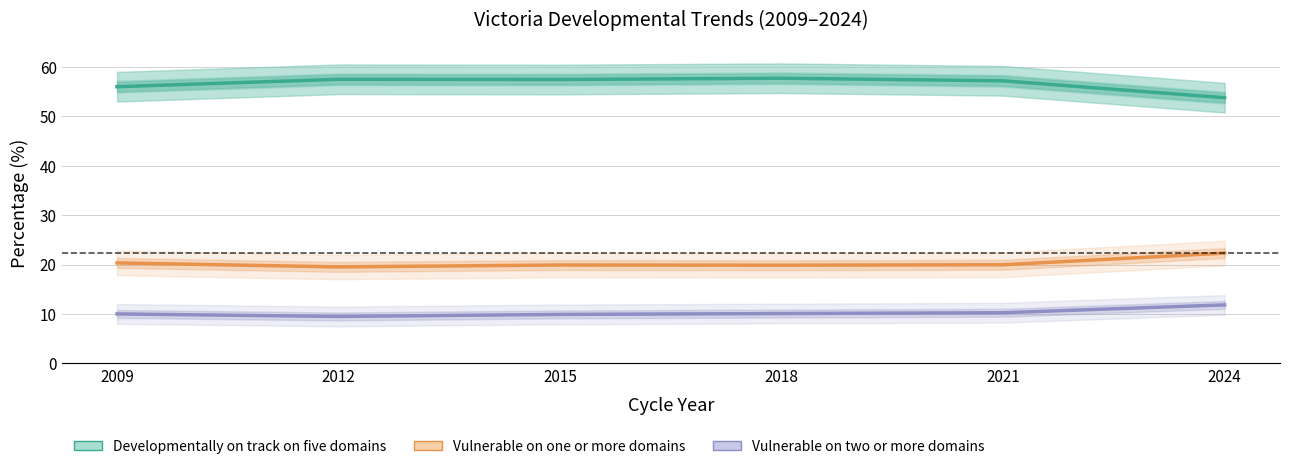

True or false: Developmentally on track on five domains and Developmentally vulnerable on two or more domains cross at least once.

False